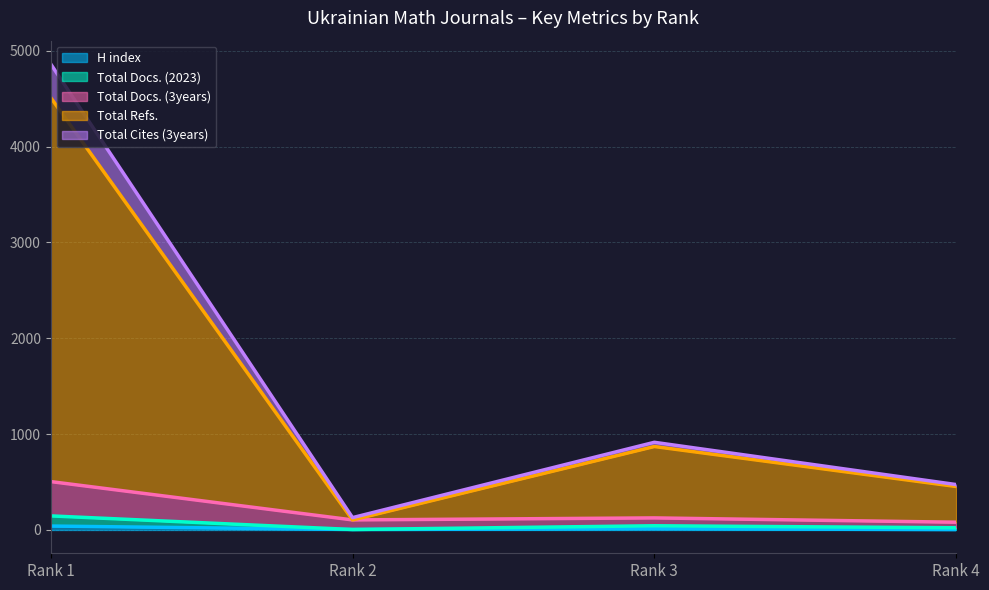

What is the spread (max minus min) of values at Rank 1?

4822